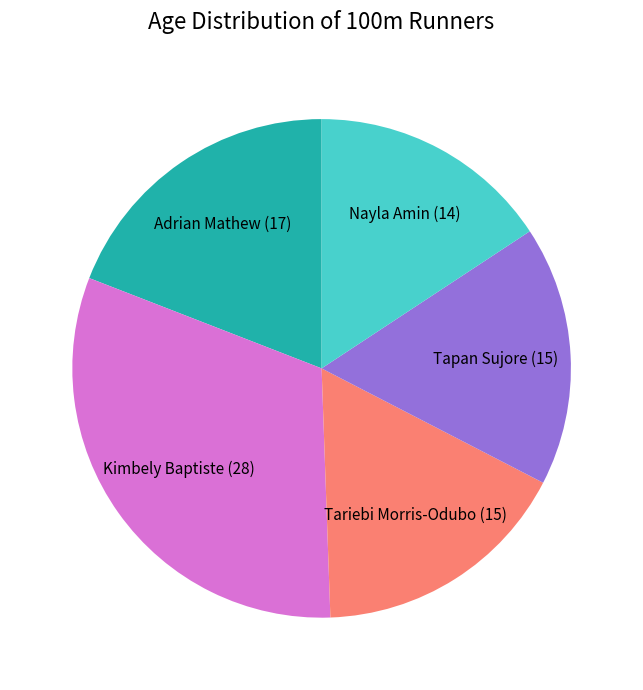

Between Tapan Sujore and Nayla Amin, which is larger?

Tapan Sujore